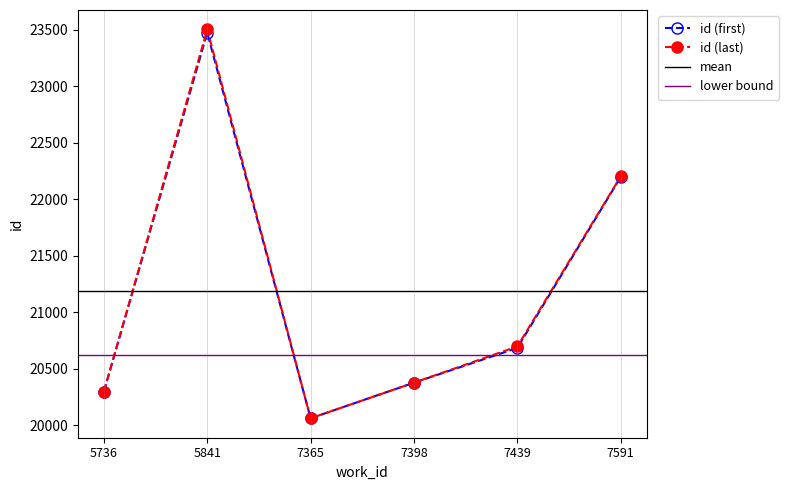

The value of id (last) at 7439 is 13515. True or false?

False